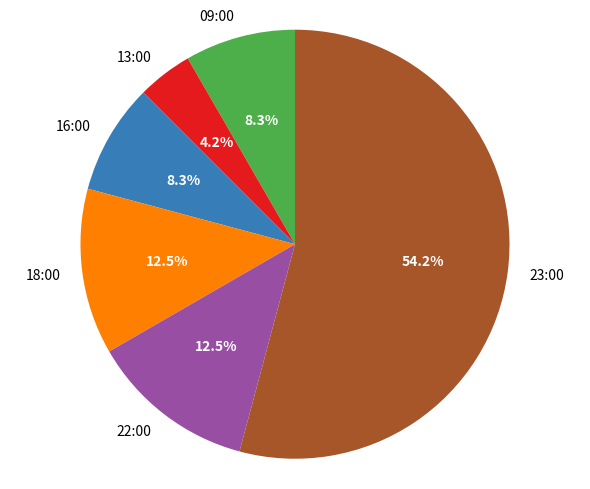

Which has a higher value, 22:00 or 23:00?

23:00